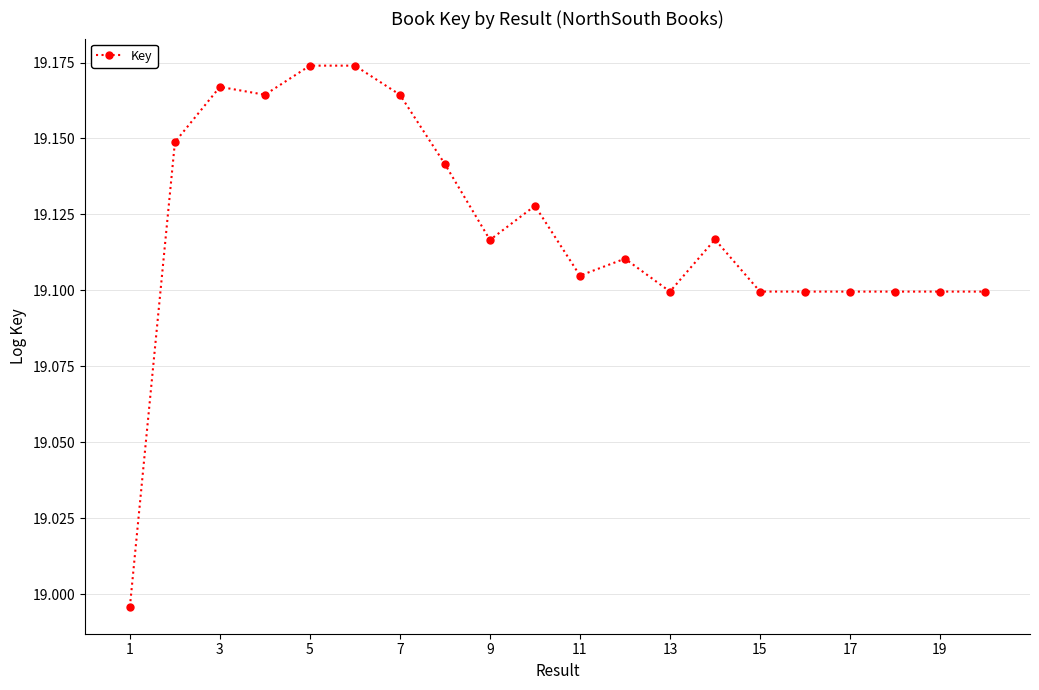

Reading right to left, transcribe all the data shown in this chart.

19.1	19.1	19.1	19.1	19.1	19.1	19.1	19.1	19.1	19.1	19.1	19.1	19.1	19.2	19.2	19.2	19.2	19.2	19.1	19.0